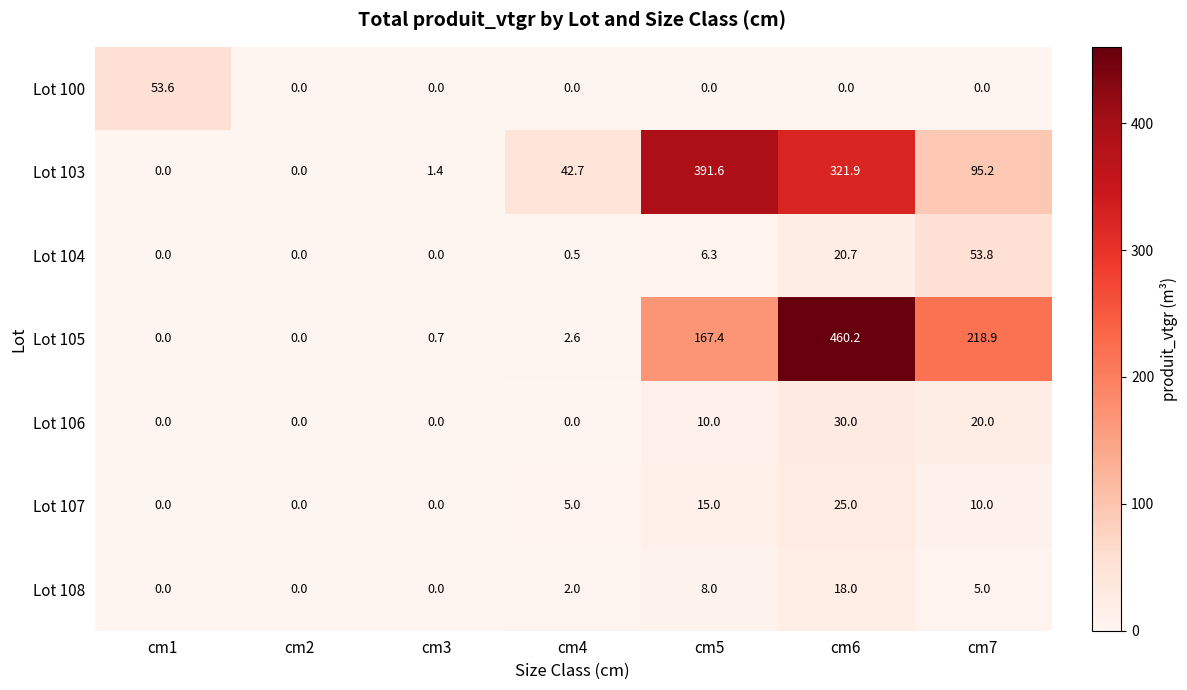

Count the number of data series in this chart.

7